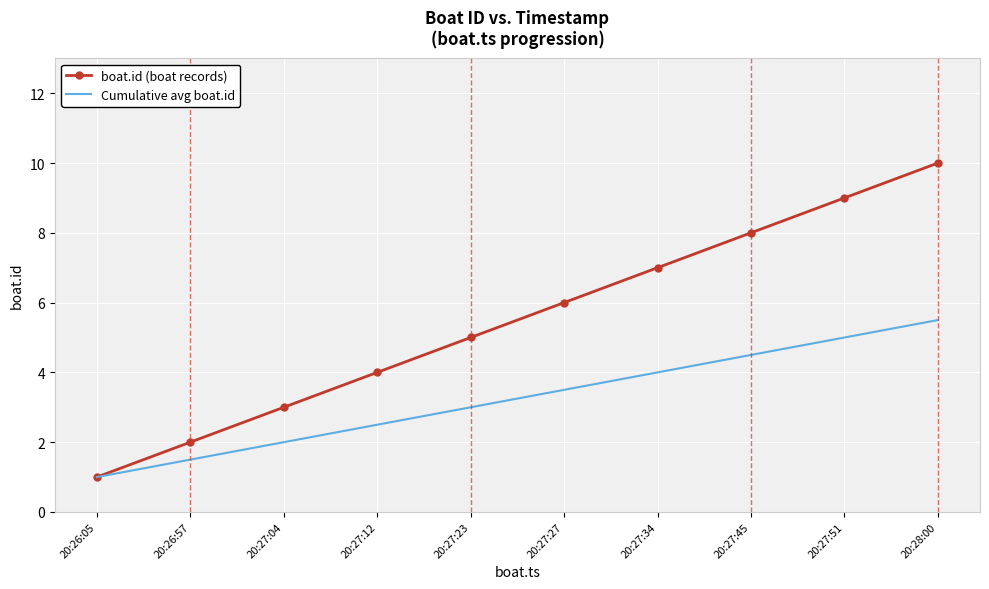

What is the sum of the boat.id (boat records) values at 20:27:34 and 20:27:45?

15.0